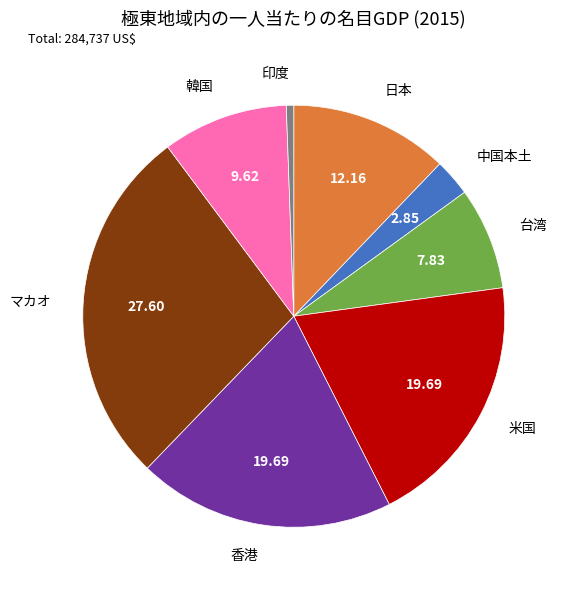

Do 日本 and 中国本土 together represent more than half of the pie?

No